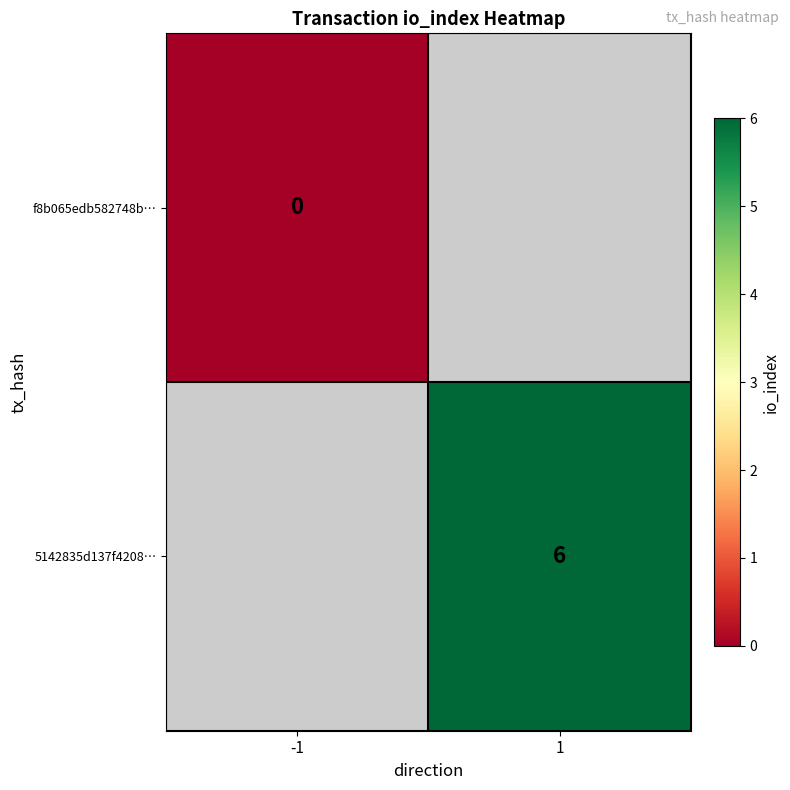

How many distinct data groups are displayed?

2